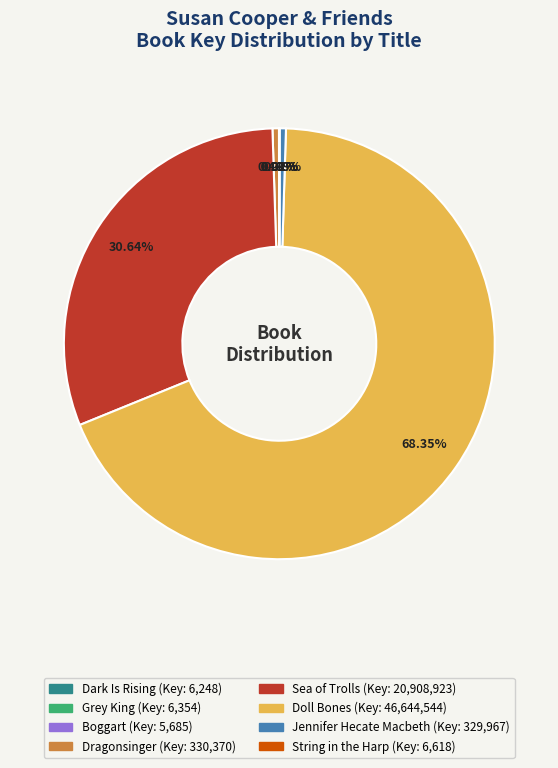

Which category has the biggest portion of the pie?

Doll Bones